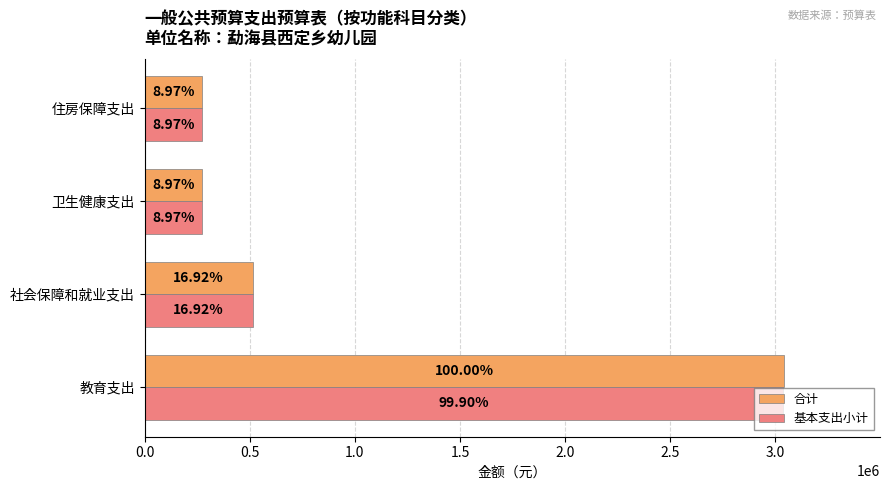

What are all the series names shown in the legend?

合计, 基本支出小计